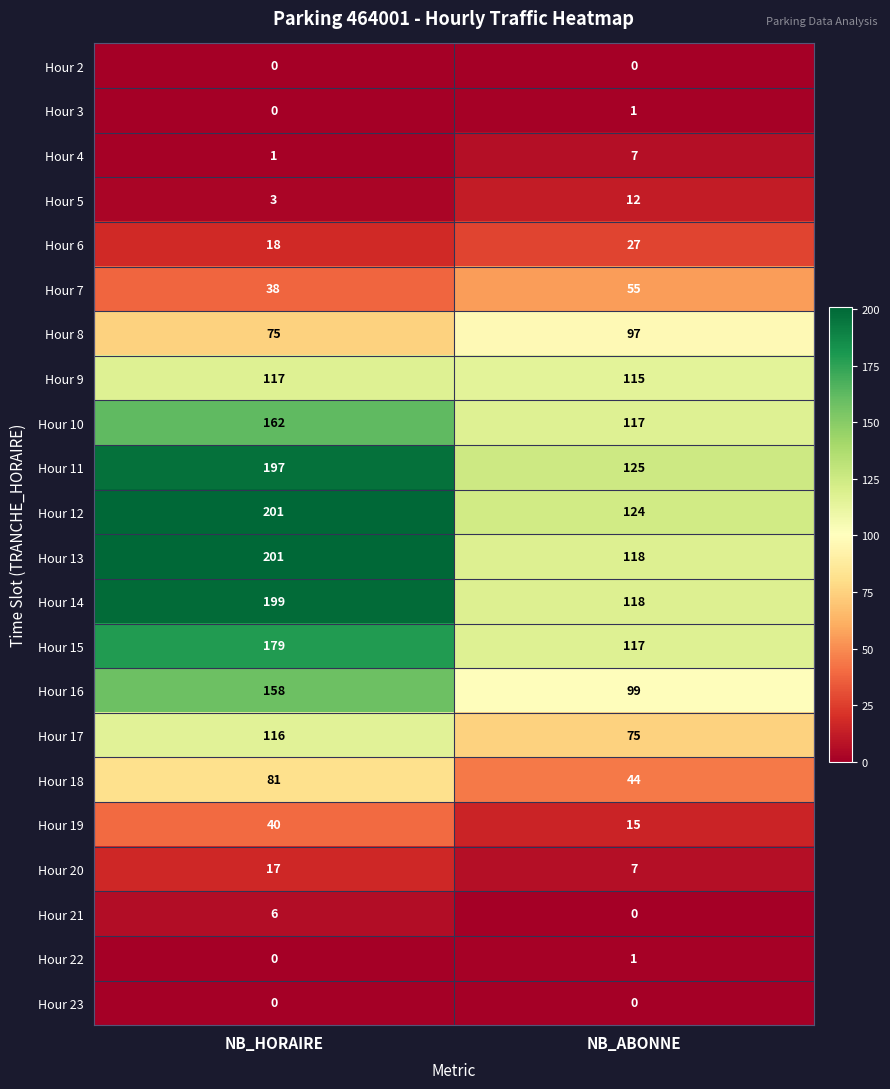

Rank the categories by Hour 9 value from highest to lowest.

NB_HORAIRE, NB_ABONNE